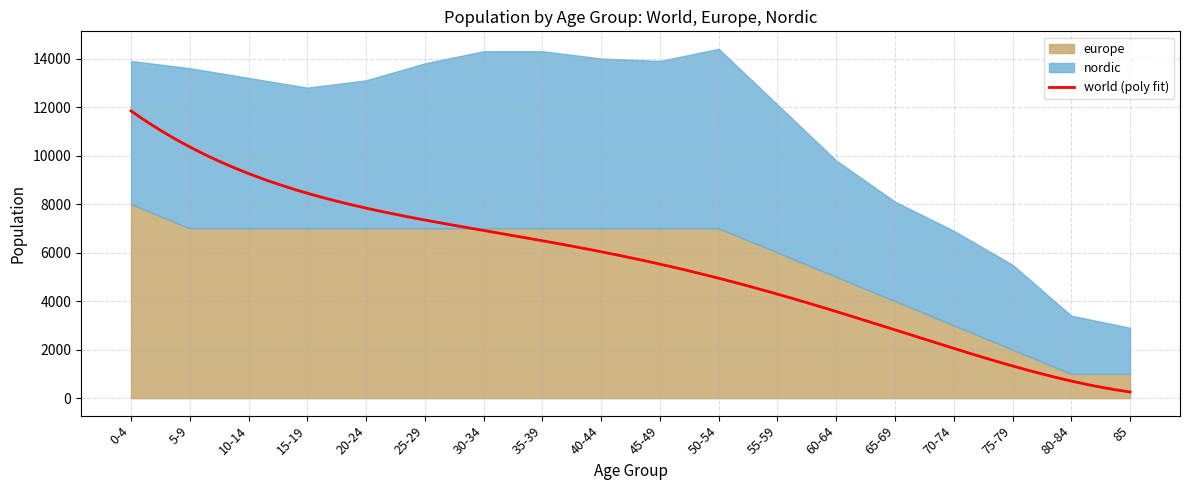

What is the average value of the nordic series?

5556